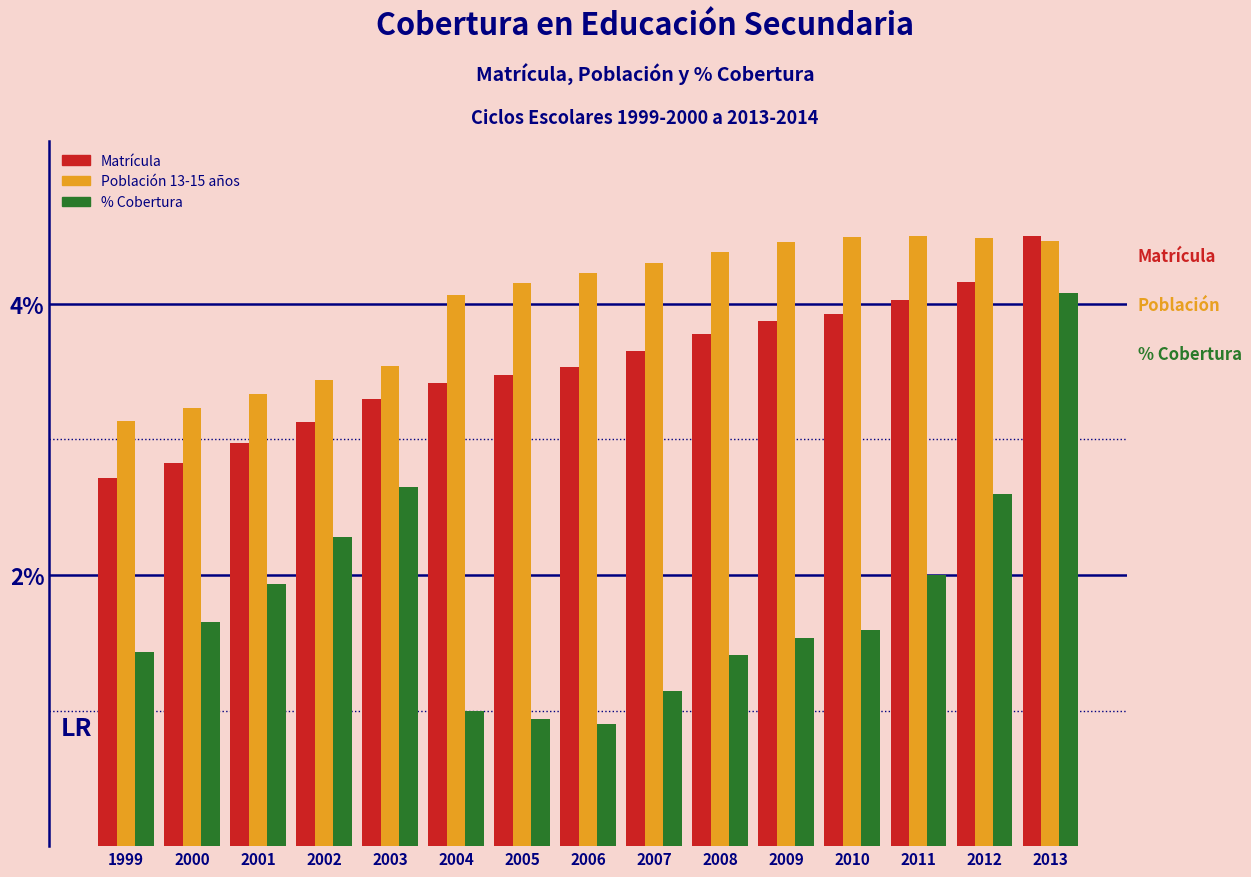

True or false: Población 13-15 años has a value of 5.2 at 2002.

False